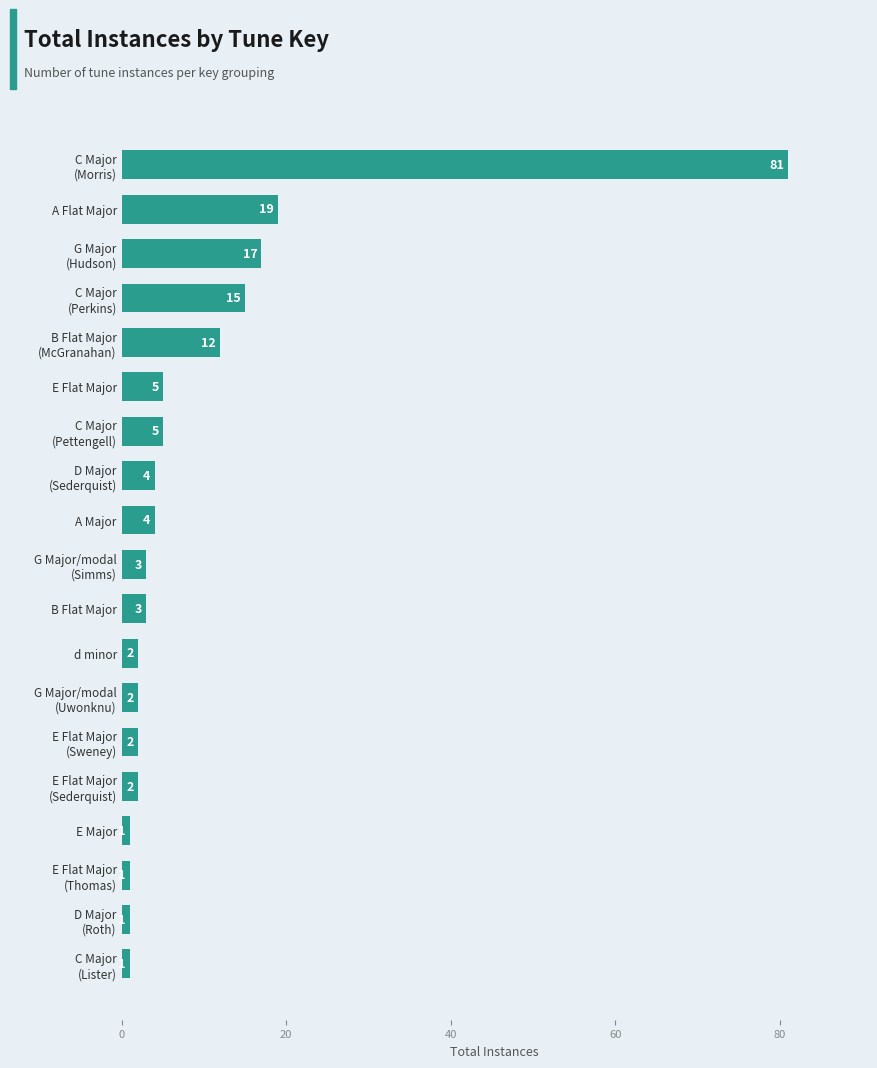

What is the value of the 3rd bar from the top?

17